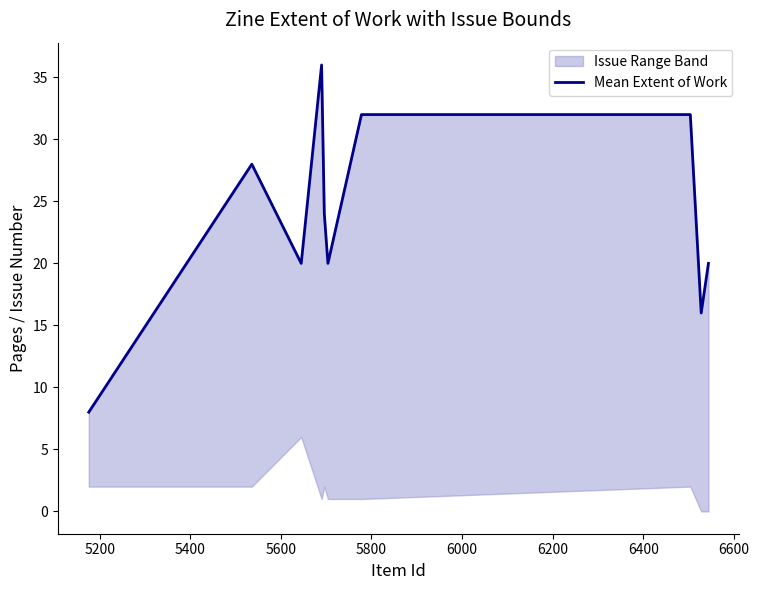

The chart shows a value of 28 at 6600. True or false?

False